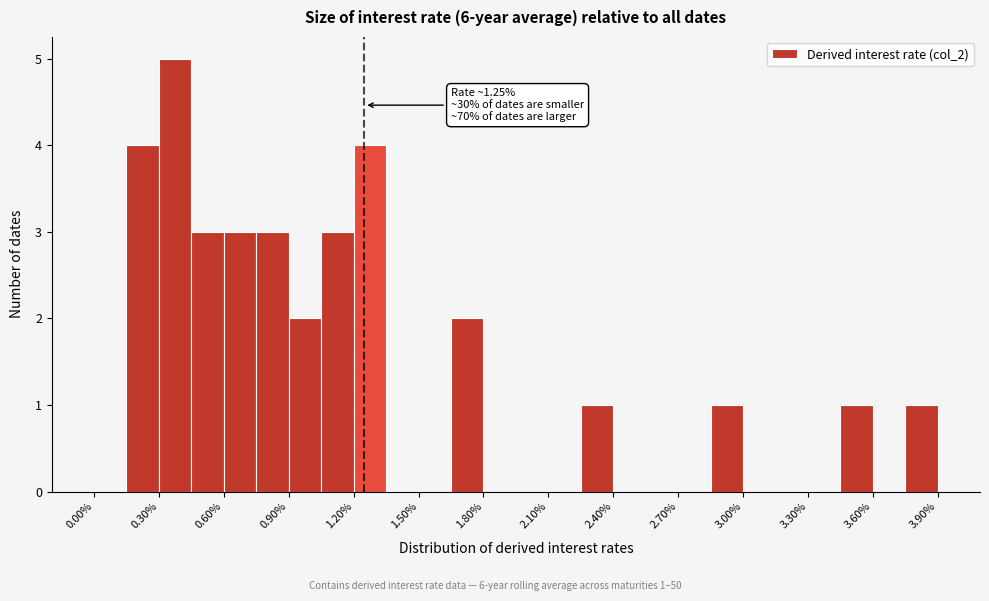

Around what value on the x-axis is the tallest bar? Give the approximate position of its centre, as read against the axis.

0.40